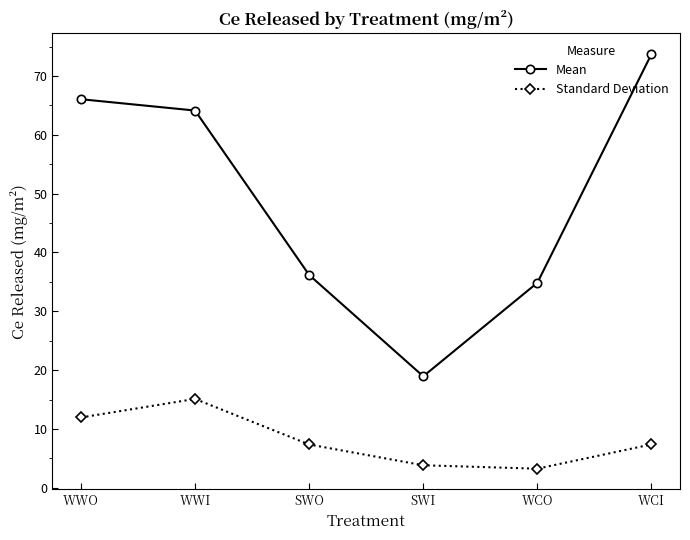

Rank the series by their maximum value, from highest to lowest.

Mean, Standard Deviation